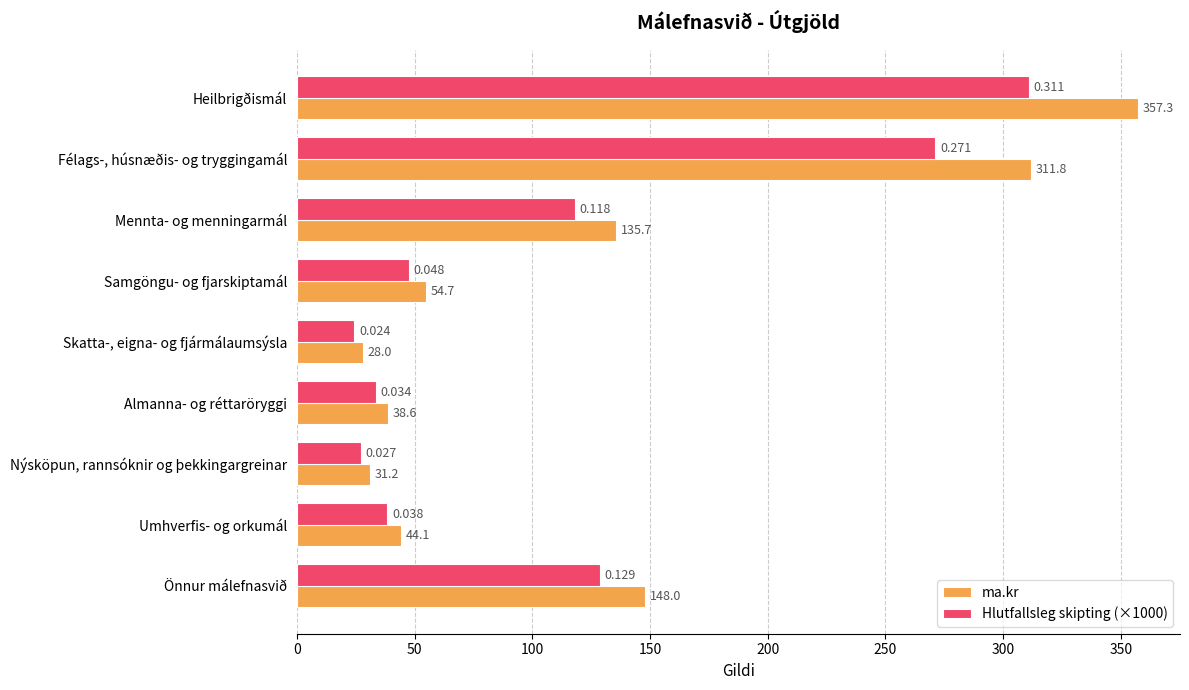

Which series changed the most between Heilbrigðismál and Félags-, húsnæðis- og tryggingamál?

ma.kr